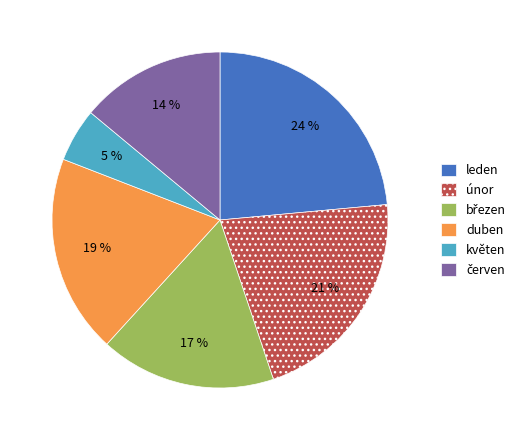

How many segments does this pie chart have?

6